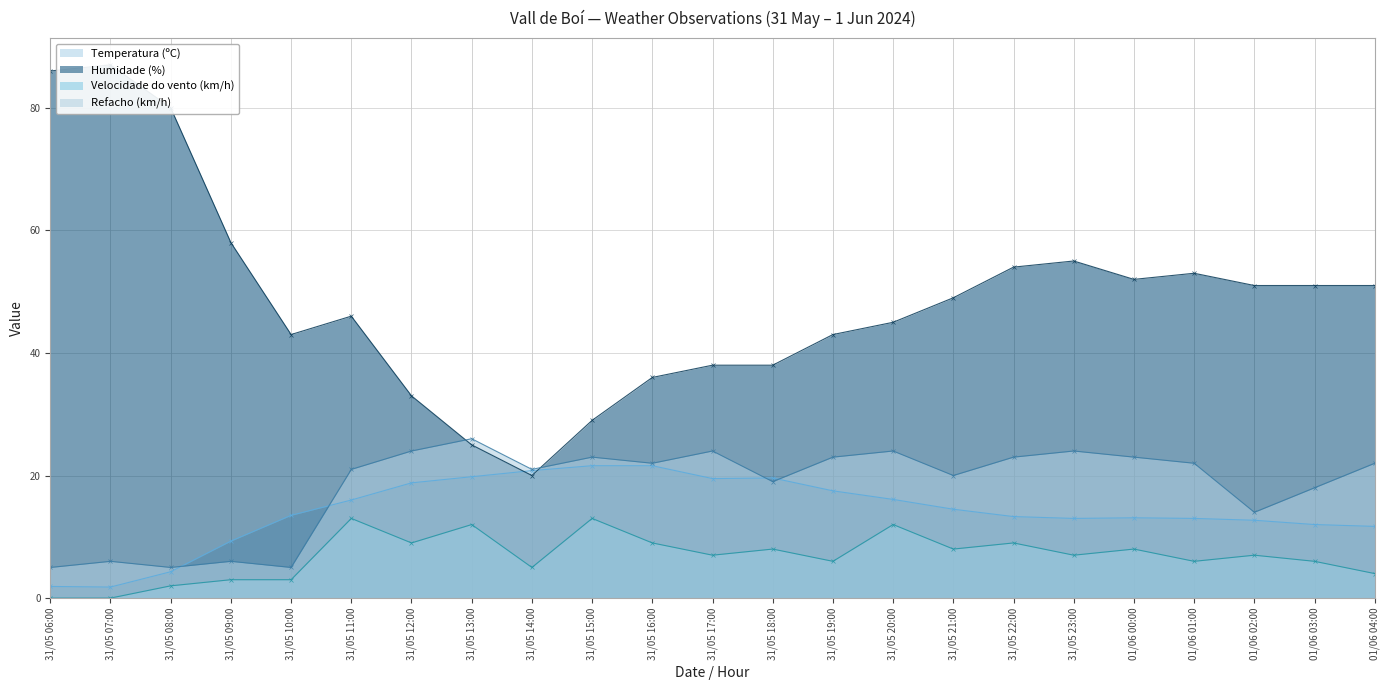

Between which two adjacent categories do Temperatura (ºC) and Humidade (%) first intersect?

31/05 13:00 and 31/05 14:00